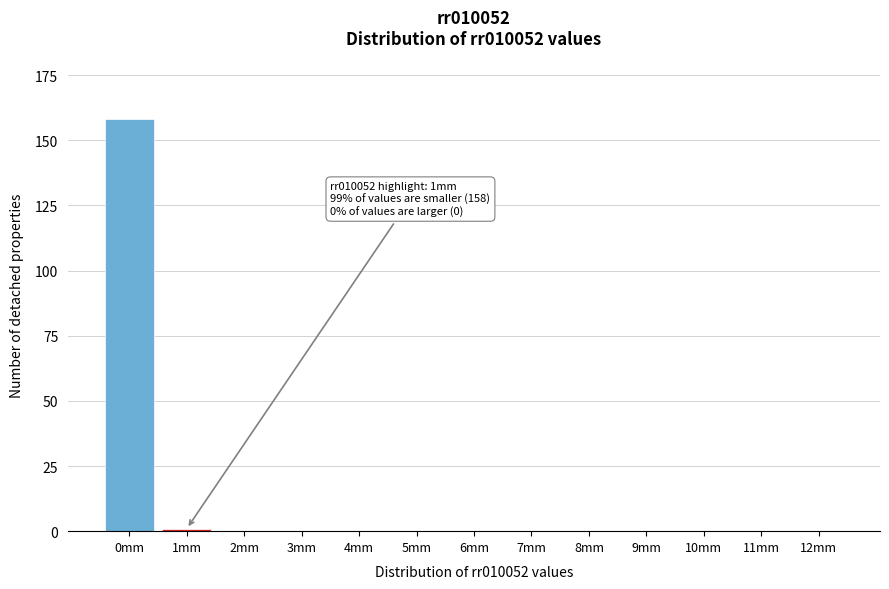

Reading left to right, transcribe all the data shown in this chart.

0mm=158	1mm=1	2mm=0	3mm=0	4mm=0	5mm=0	6mm=0	7mm=0	8mm=0	9mm=0	10mm=0	11mm=0	12mm=0